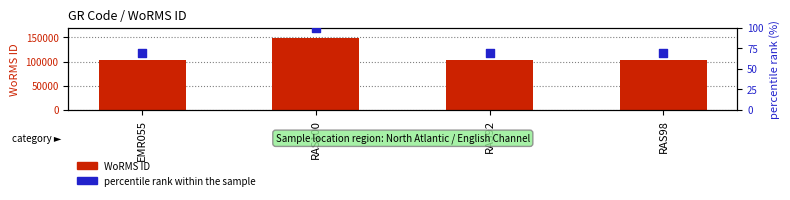

What are all the series names shown in the legend?

WoRMS ID, percentile rank within the sample